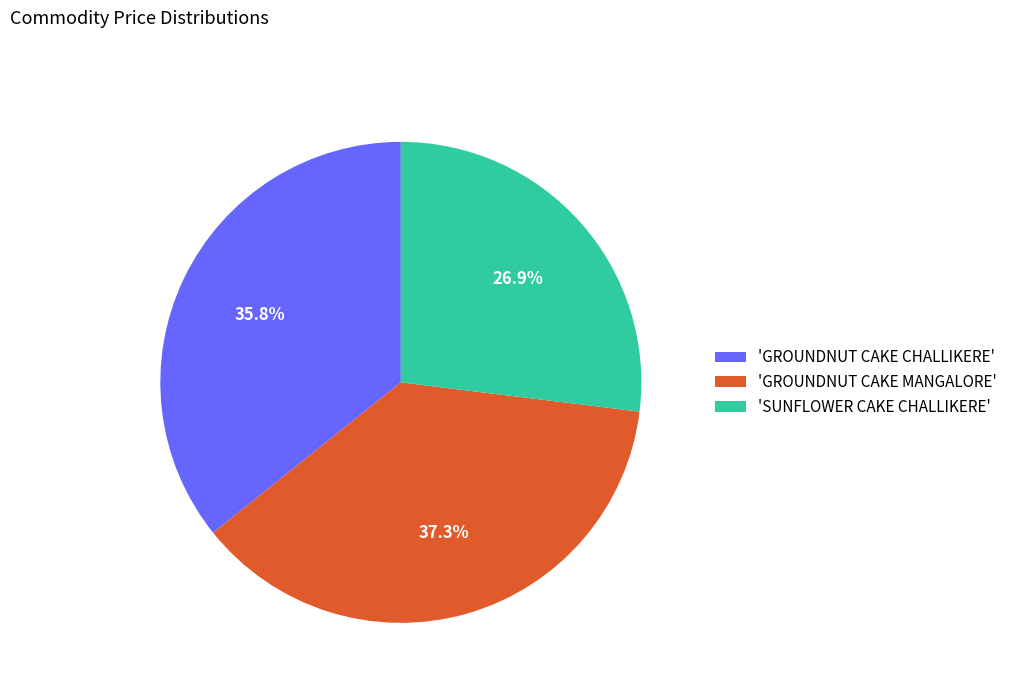

Is there any slice that represents more than half of the pie?

No